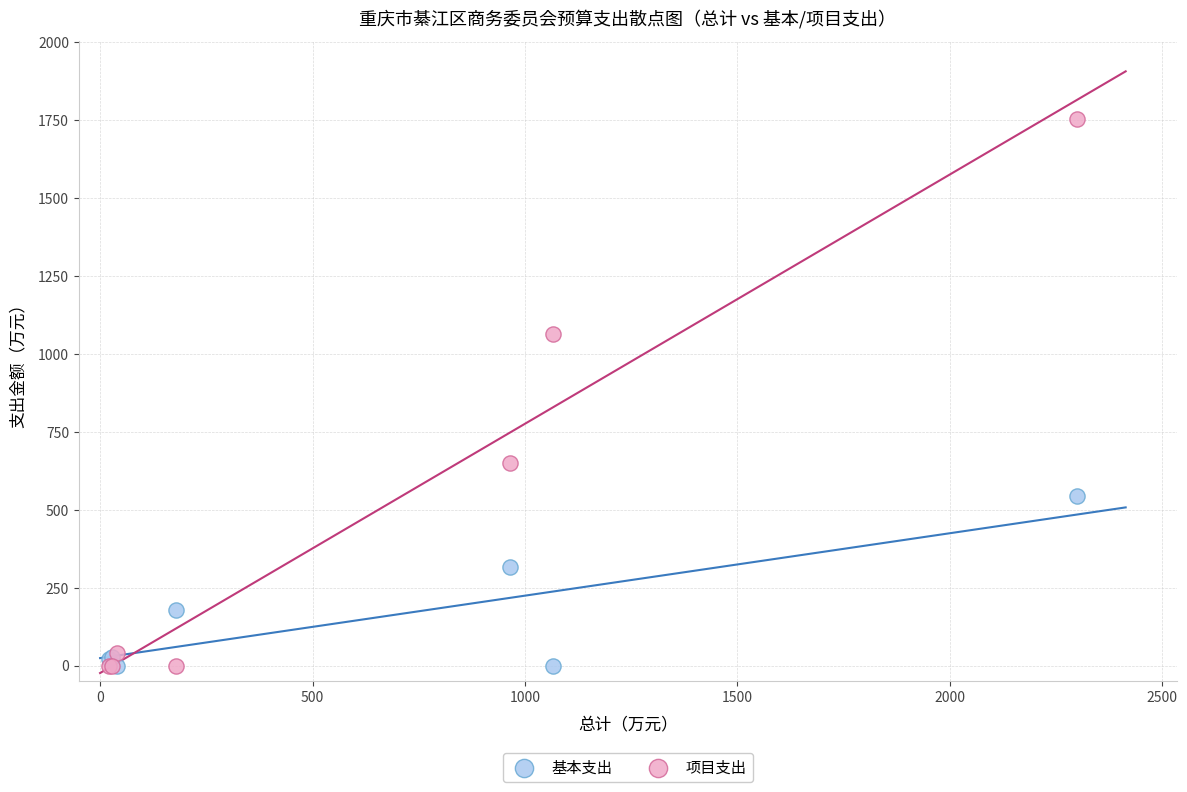

In the 基本支出 series, what Y value is closest to 272?

315.7